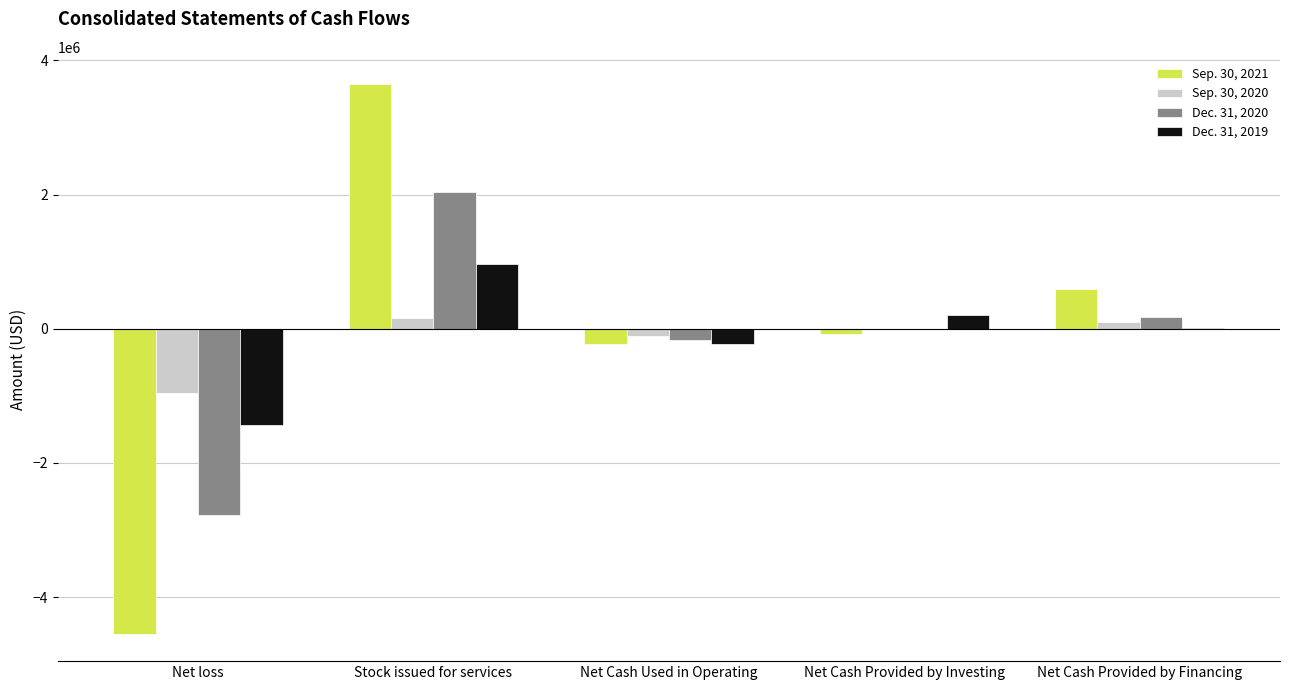

Count the number of categories in the chart.

5